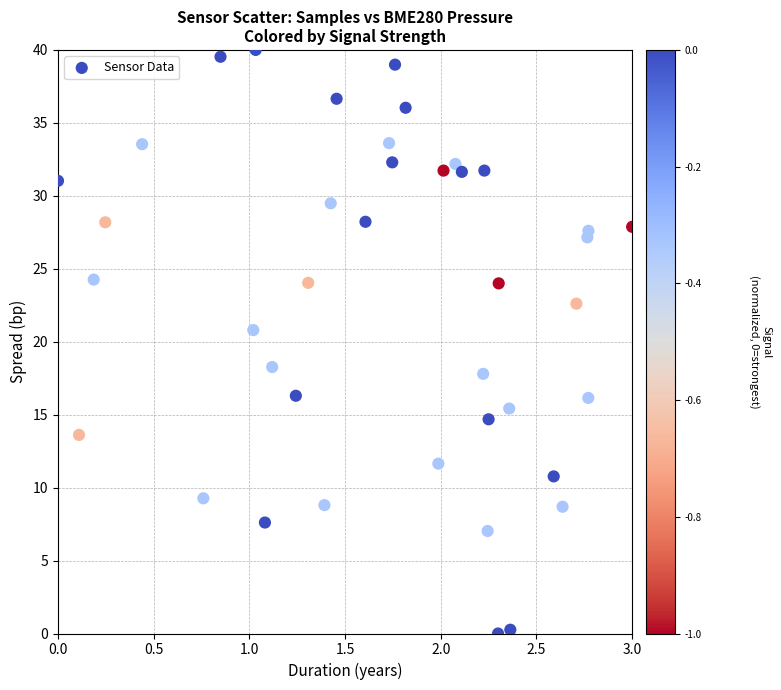

What Y value in the scatter plot is closest to 20?

20.8